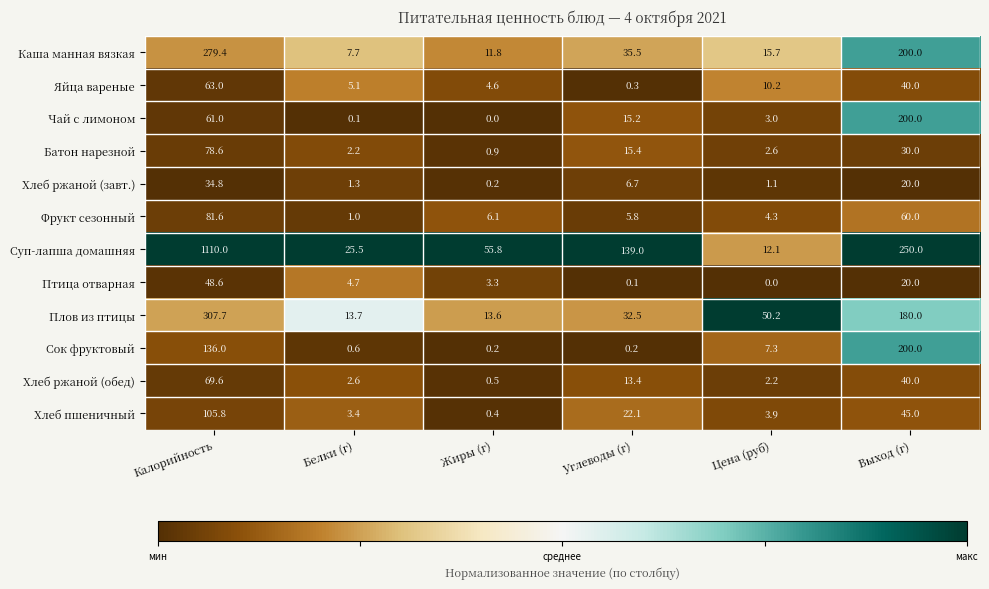

What is the difference between the highest and lowest values at Белки (г)?

25.4